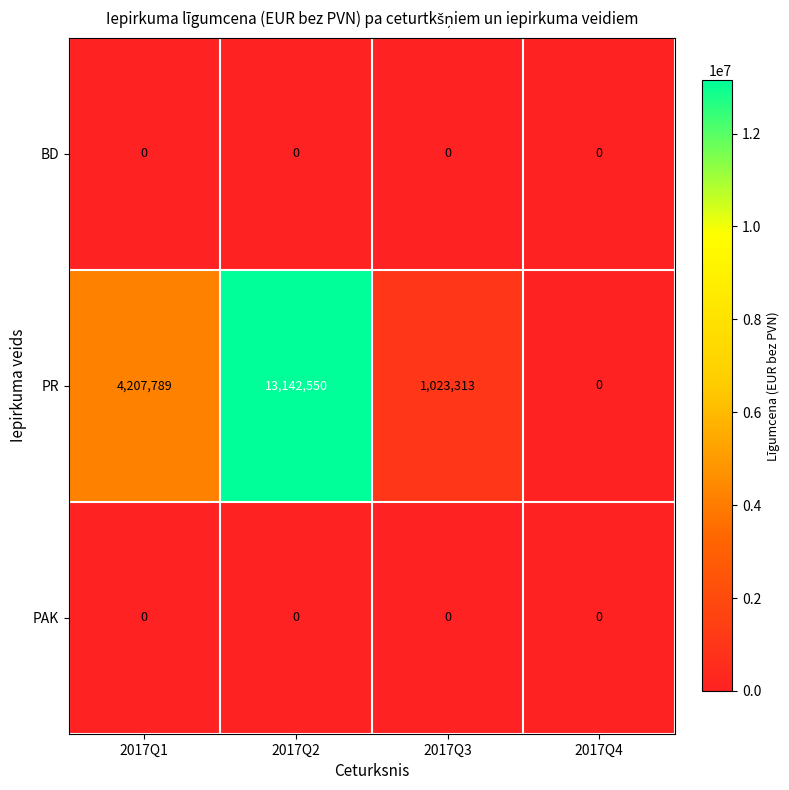

Reading left to right, transcribe all the data shown in this chart.

BD: 2017Q1=0	2017Q2=0	2017Q3=0	2017Q4=0
PR: 2017Q1=4207789	2017Q2=13142550	2017Q3=1023313	2017Q4=0
PAK: 2017Q1=0	2017Q2=0	2017Q3=0	2017Q4=0